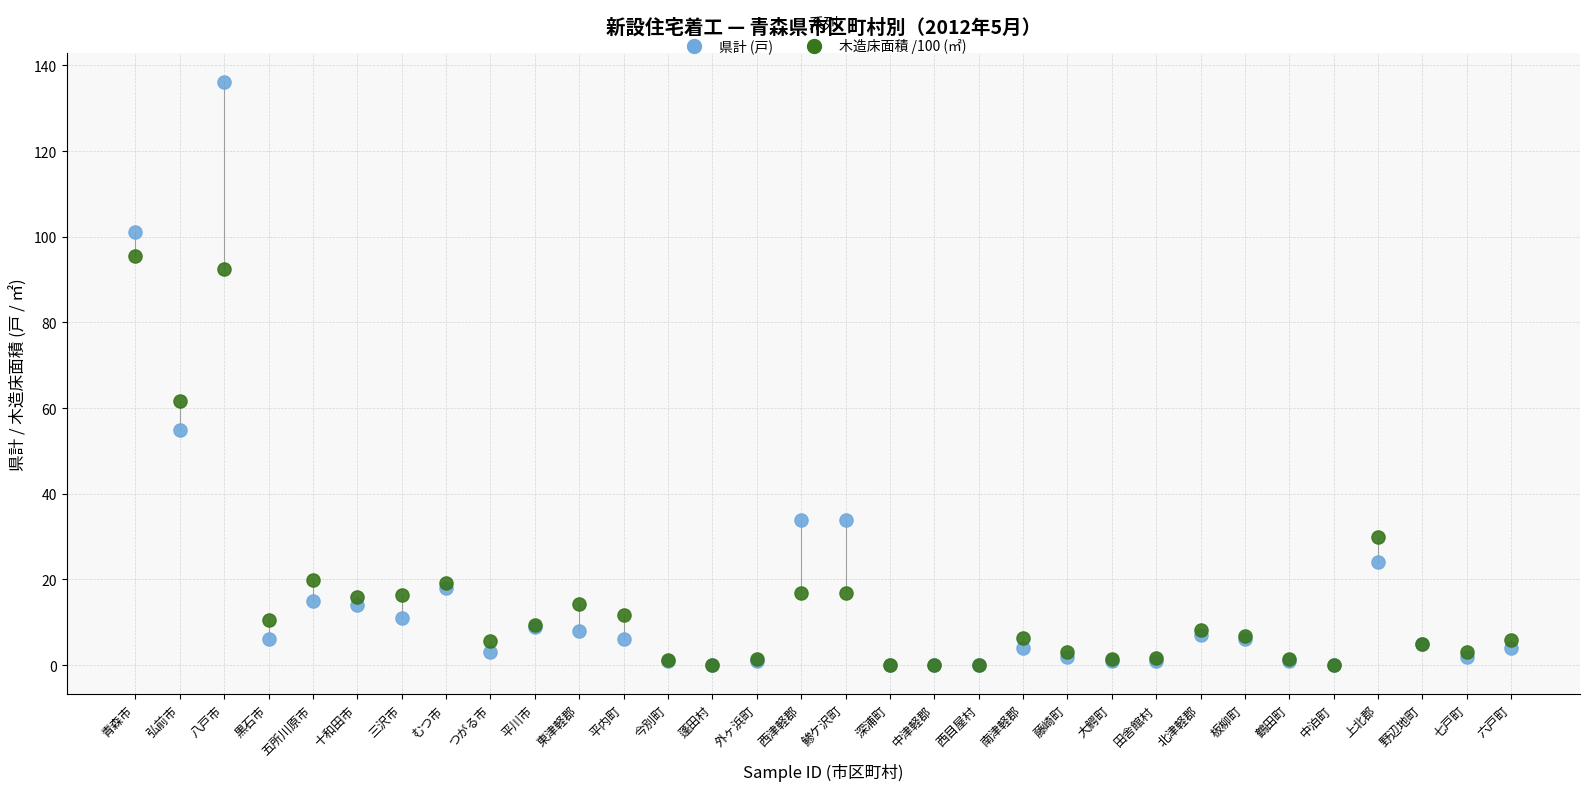

In the 県計 (戸) series, what Y value is closest to 68?

55.0